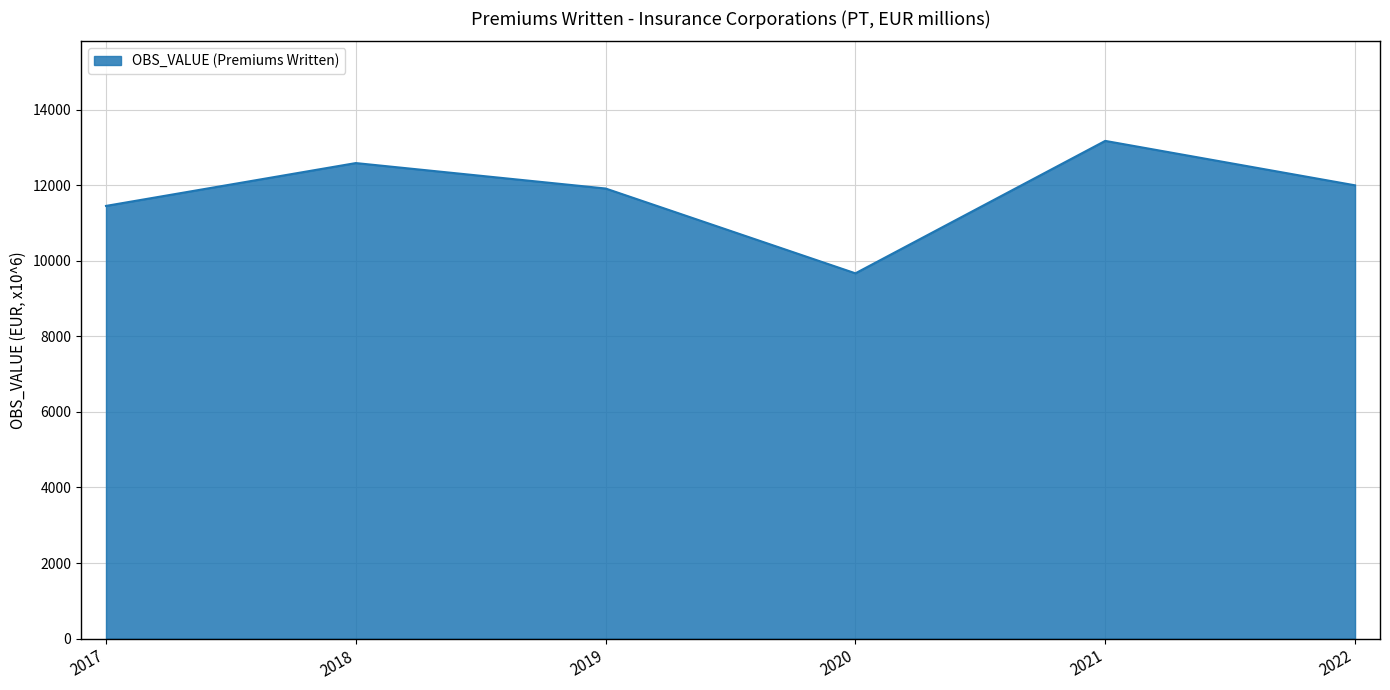

The value at 2021 is 5948.8. True or false?

False